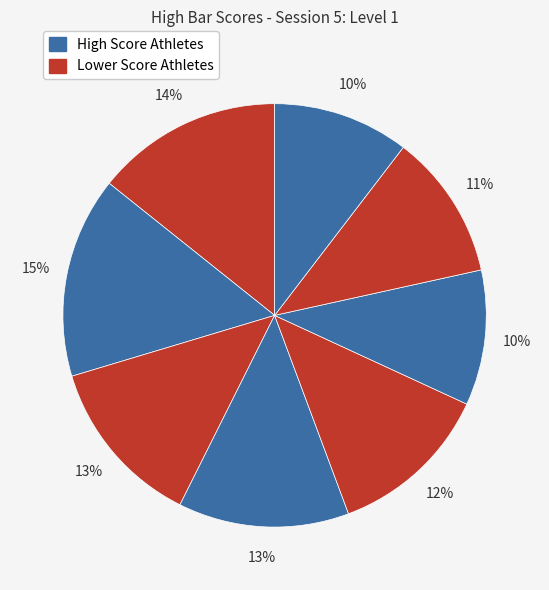

How many slices are in this pie chart?

8